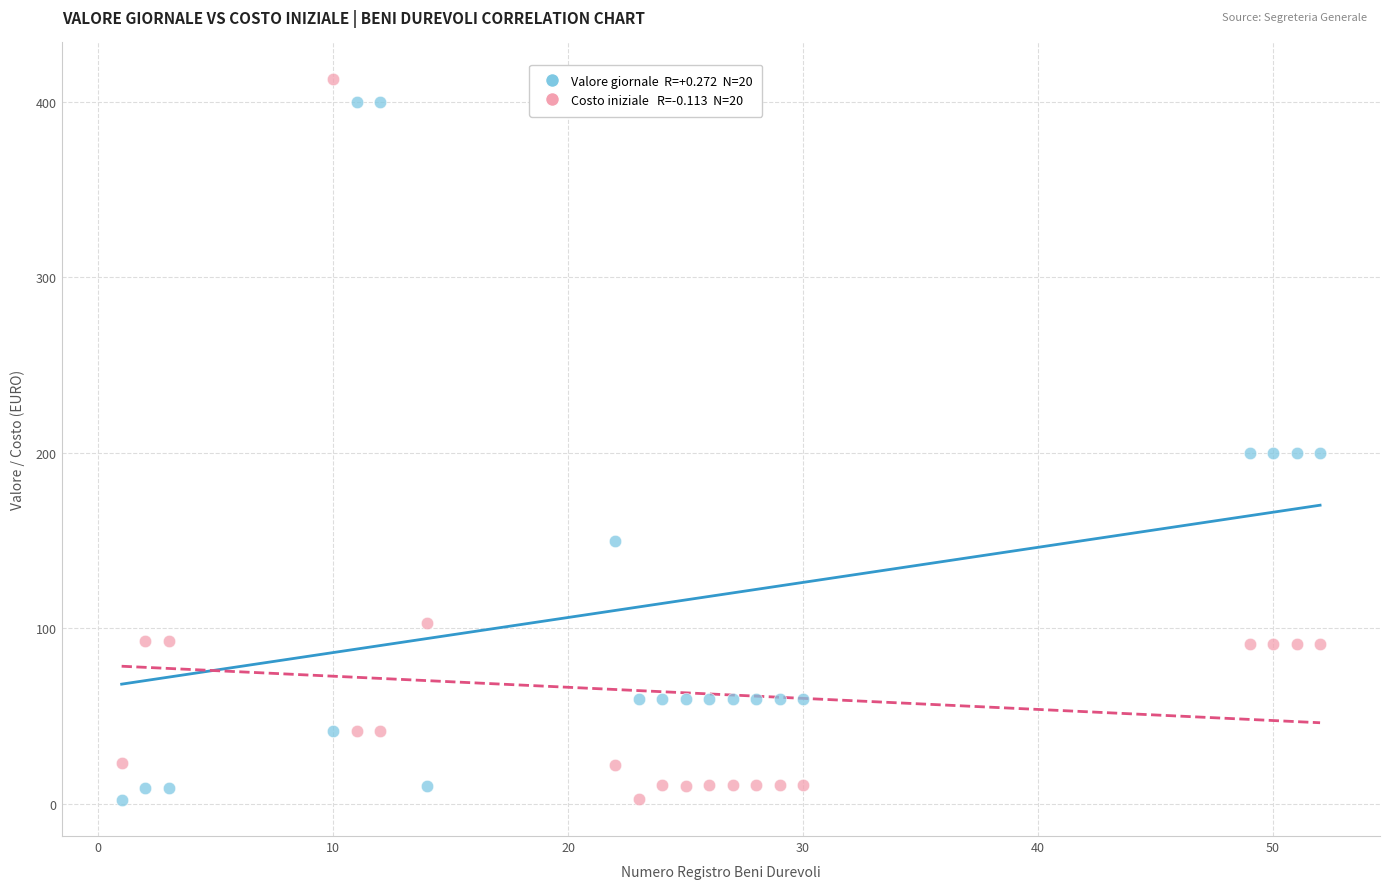

Across all data points, what is the range of X values (max minus min)?

51.0